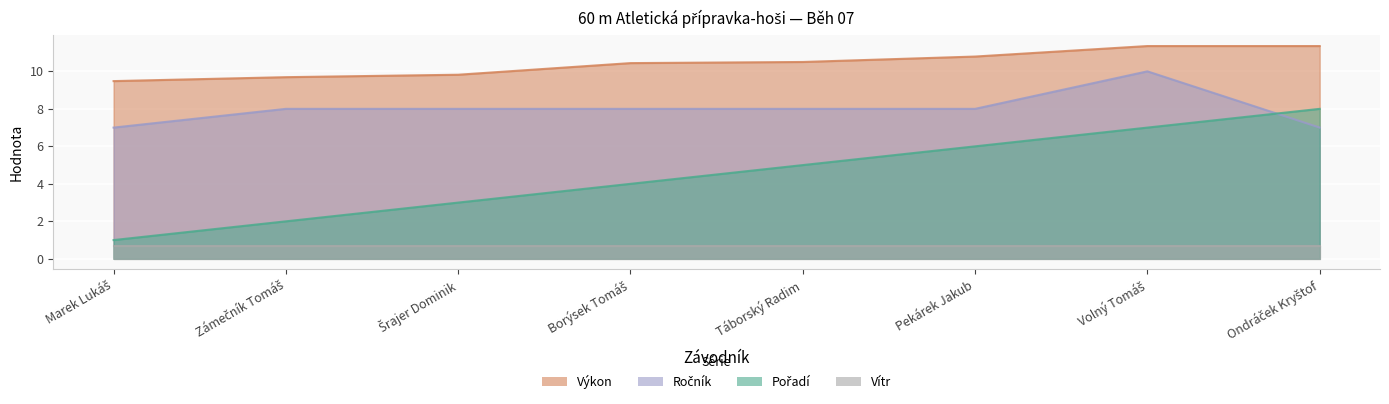

Read the Pořadí value at Táborský Radim.

5.0